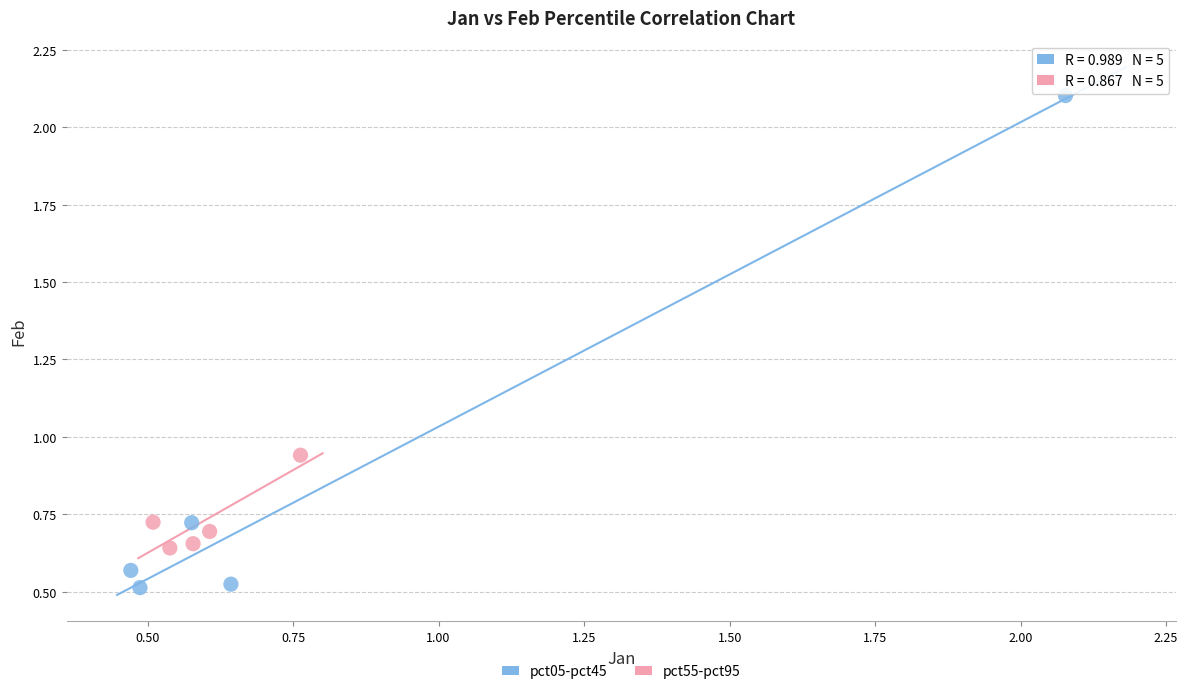

Which series has the largest Y range (max minus min)?

pct05-pct45